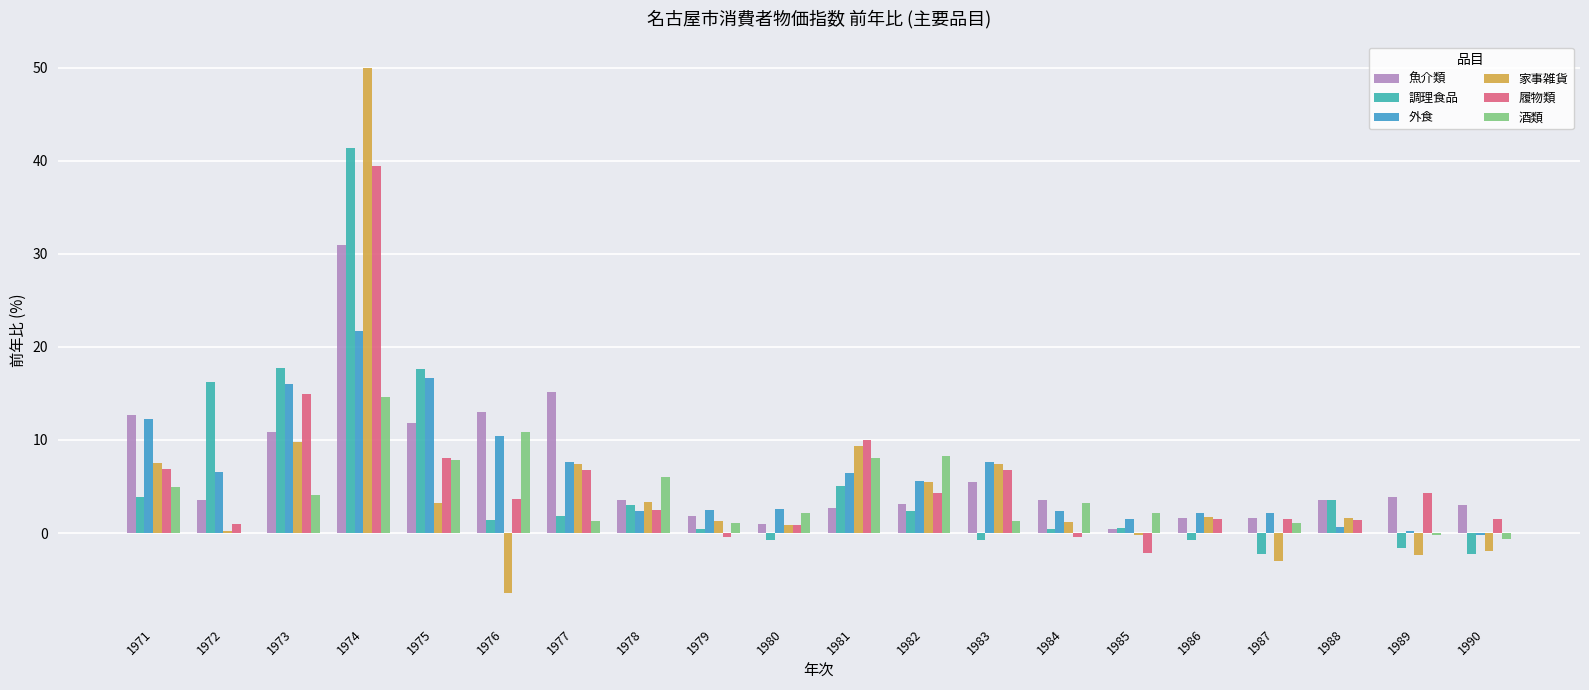

How many data points in 外食 are above 5?

10